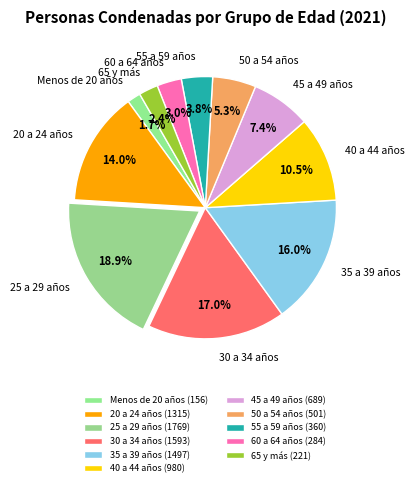

Is there any slice that represents more than half of the pie?

No